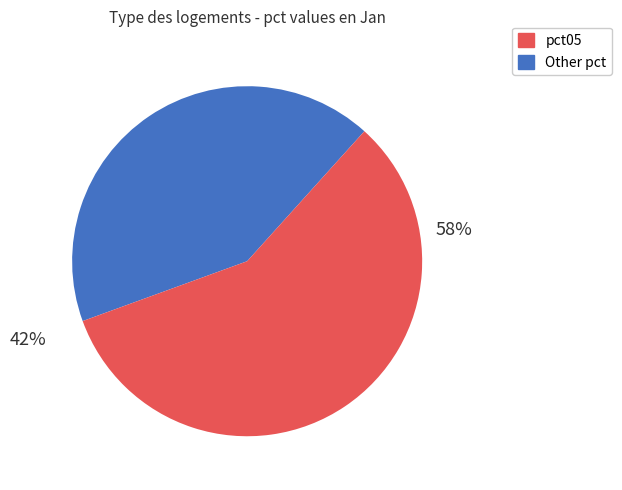

To the nearest percent, what is the average slice percentage?

50%